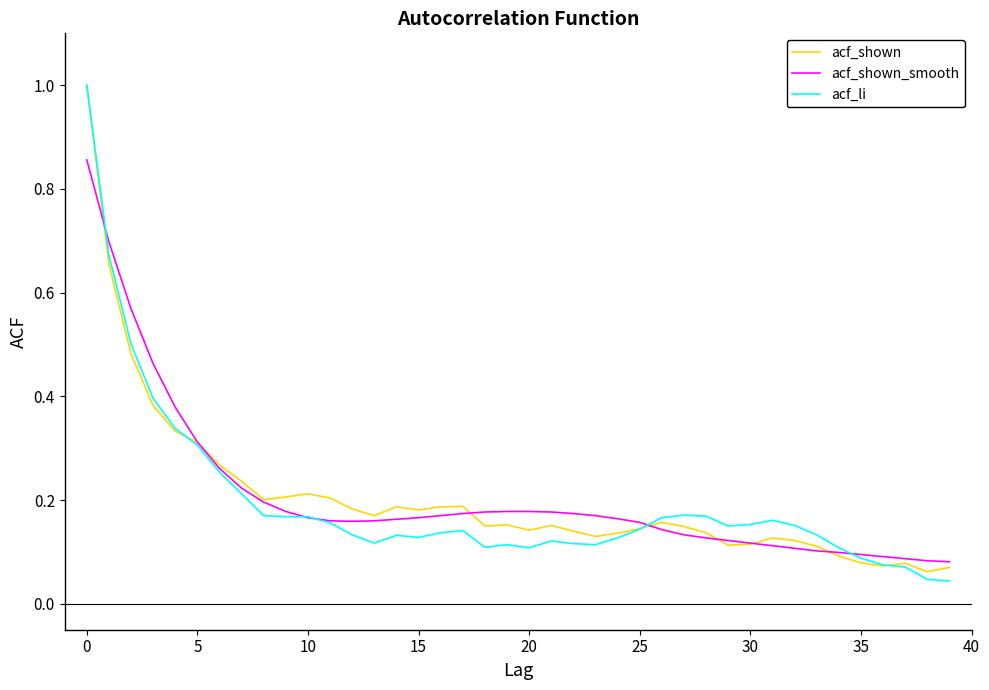

What is the greatest value displayed?

1.0